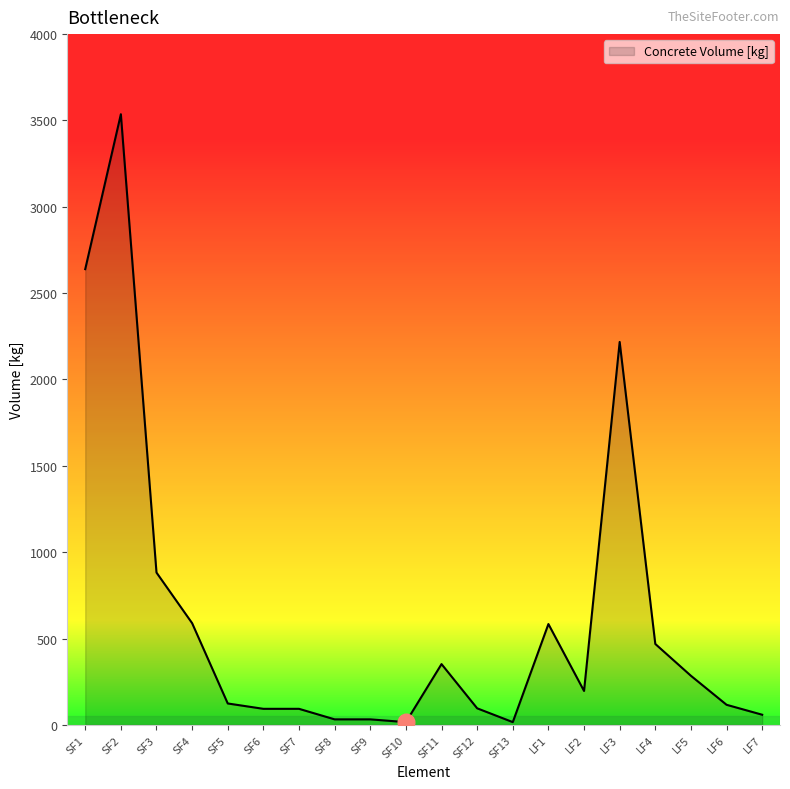

Where does the data first go above 196?

SF1